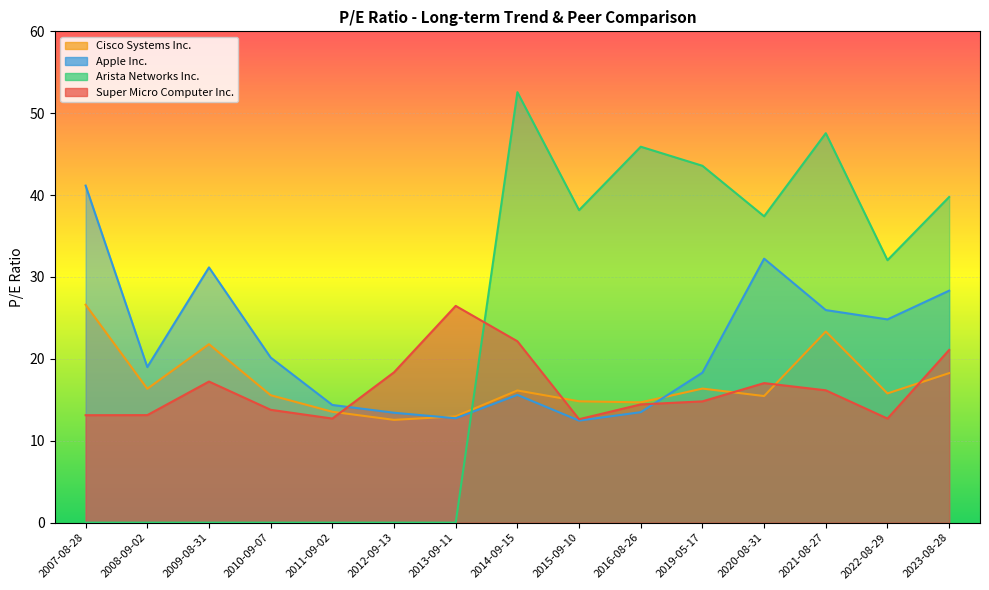

What position from the right is 2023-08-28?

1